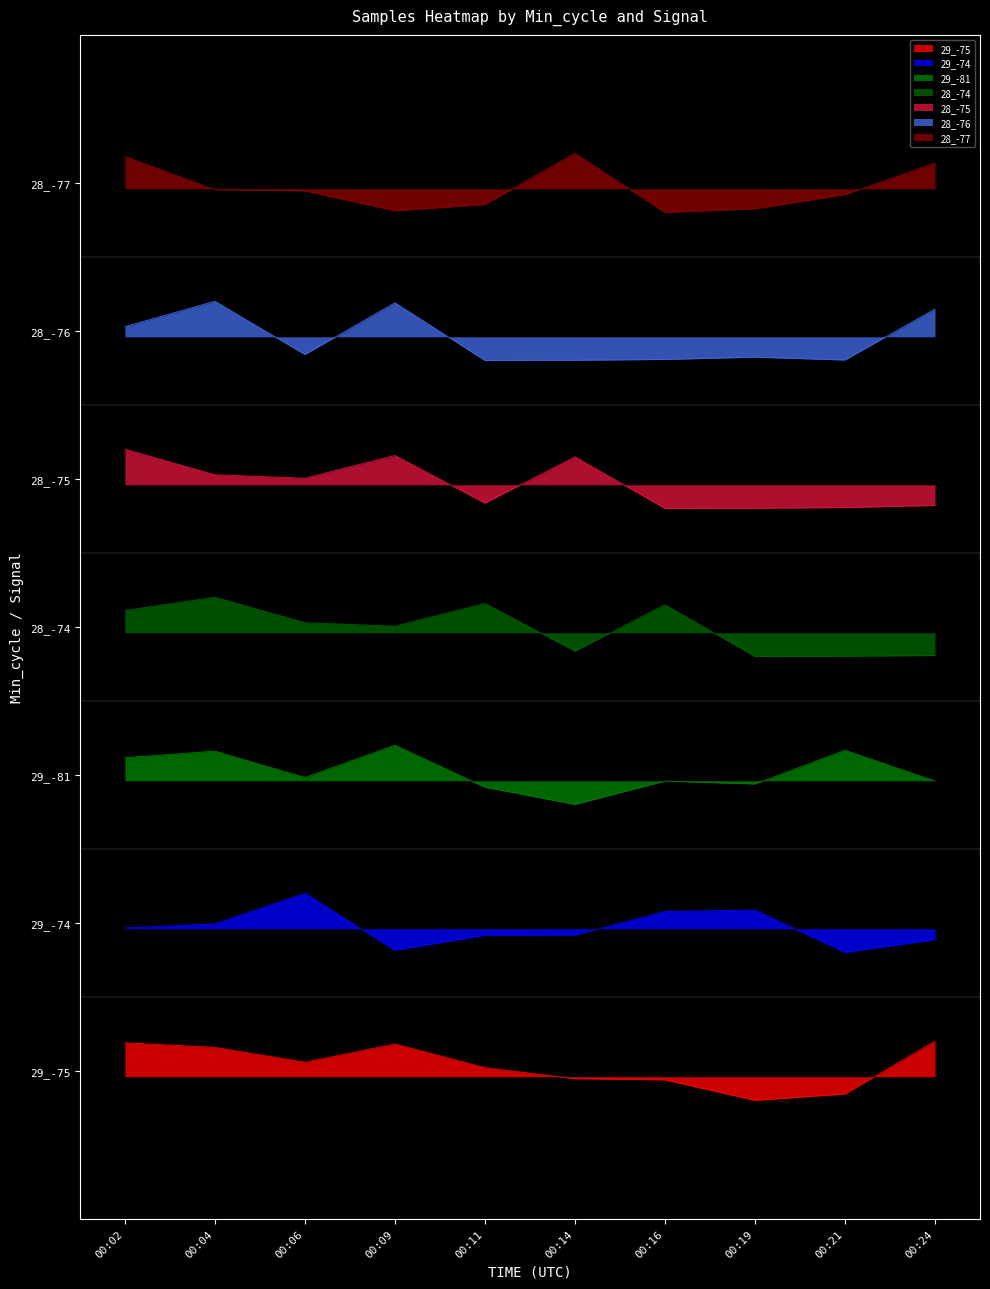

Which series has the widest spread of values?

29_-81